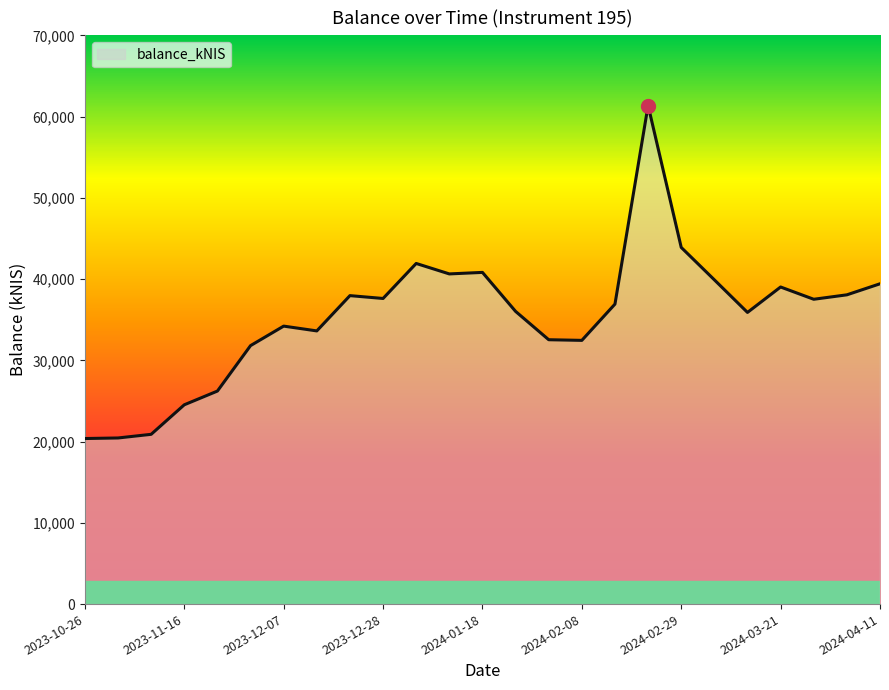

What is the minimum value shown in the chart?

20375.7